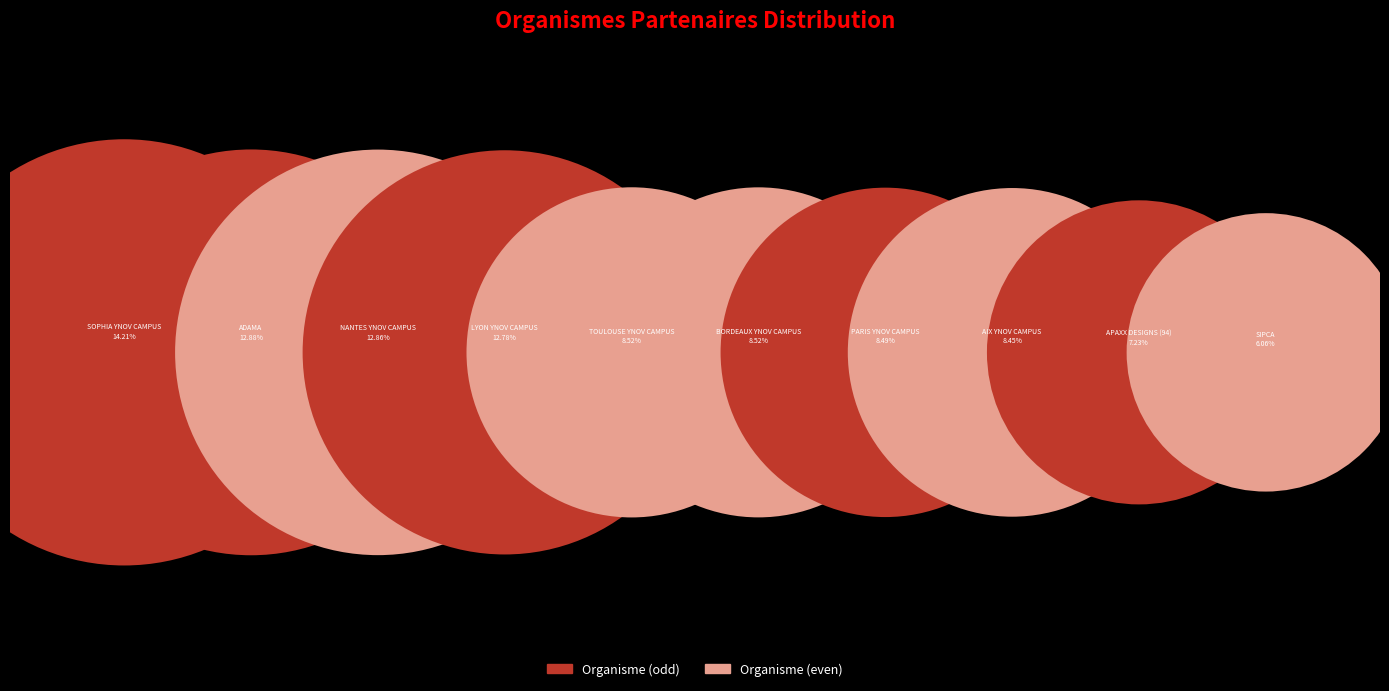

What is the ratio of the value at PARIS YNOV CAMPUS to the value at TOULOUSE YNOV CAMPUS?

1.0